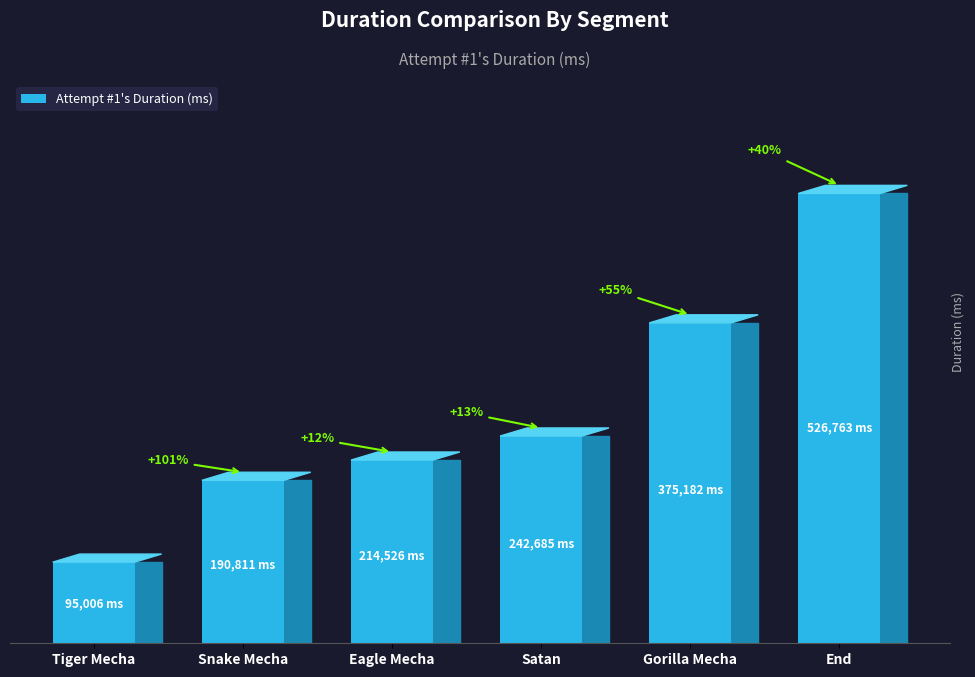

Does the chart contain stacked bars?

No